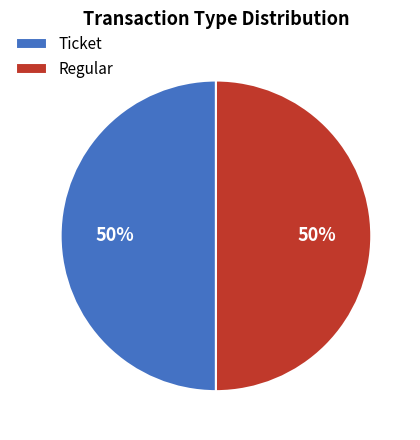

How many segments does this pie chart have?

2